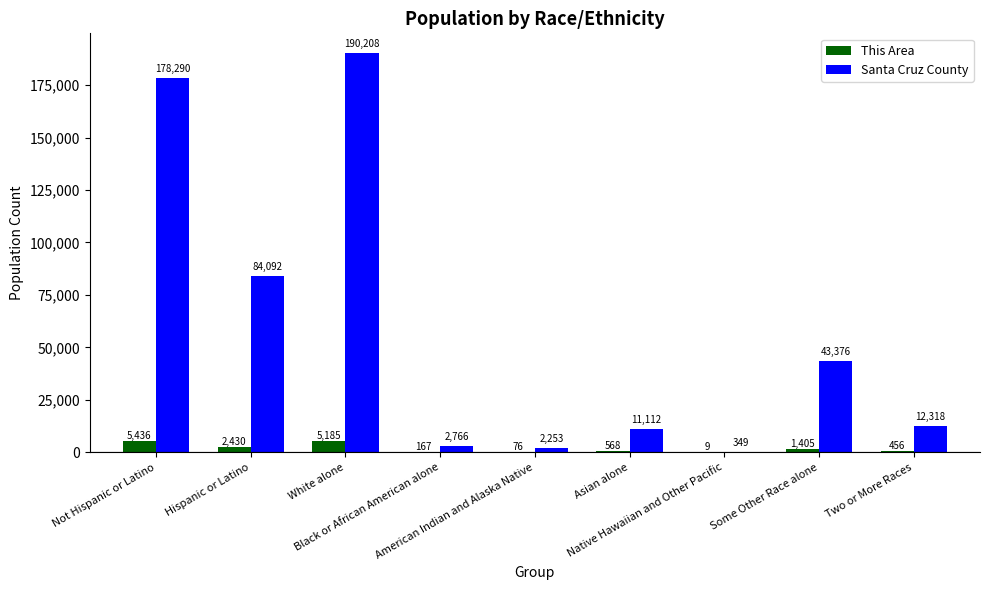

Is it true that Santa Cruz County equals 19842 at Two or More Races?

False